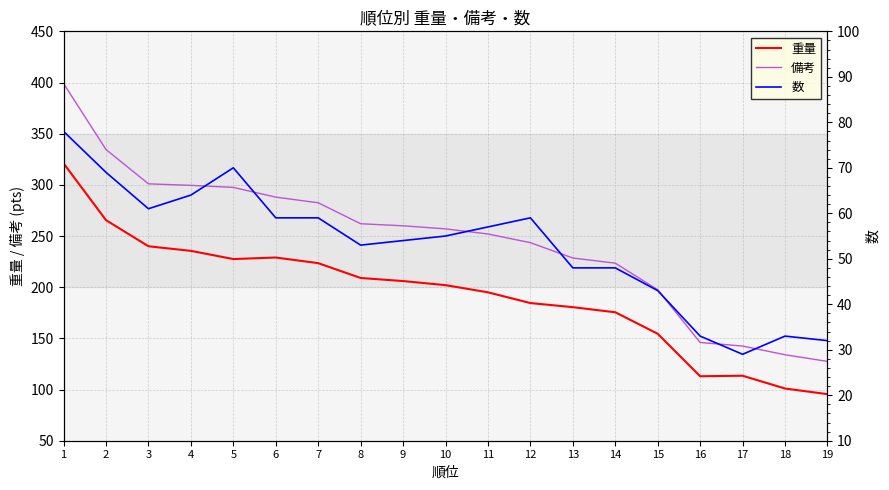

How many lines are shown in the chart?

3